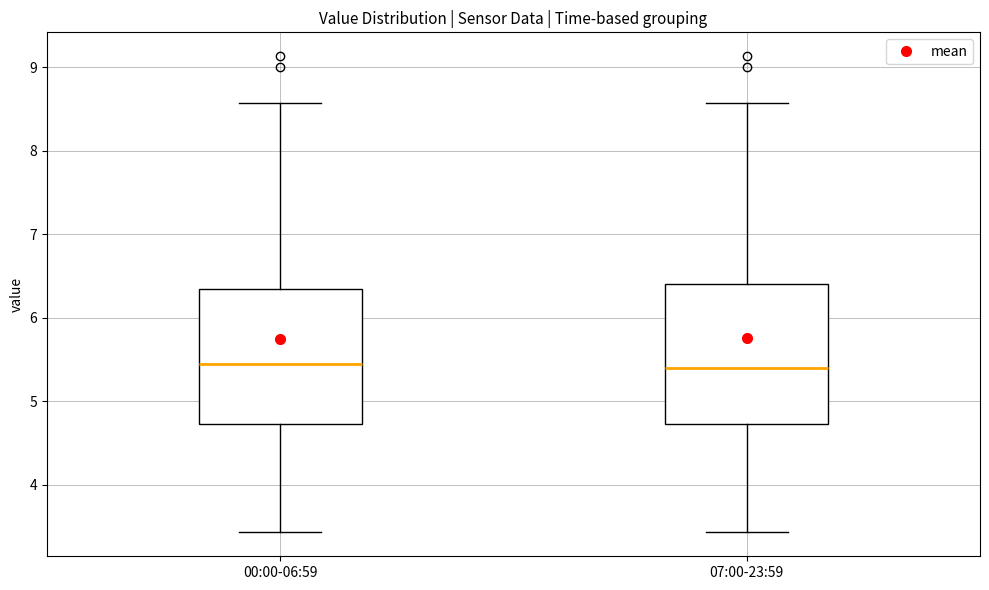

Reading left to right, read every box against the y-axis: the position of its median line, the range the box covers, and the ends of its whiskers. The values are not printed on the chart, so give them approximately, as read against the axis.

00:00-06:59: median 5.4, box 4.7 to 6.3, whiskers 3.4 to 8.6
07:00-23:59: median 5.4, box 4.7 to 6.4, whiskers 3.4 to 8.6